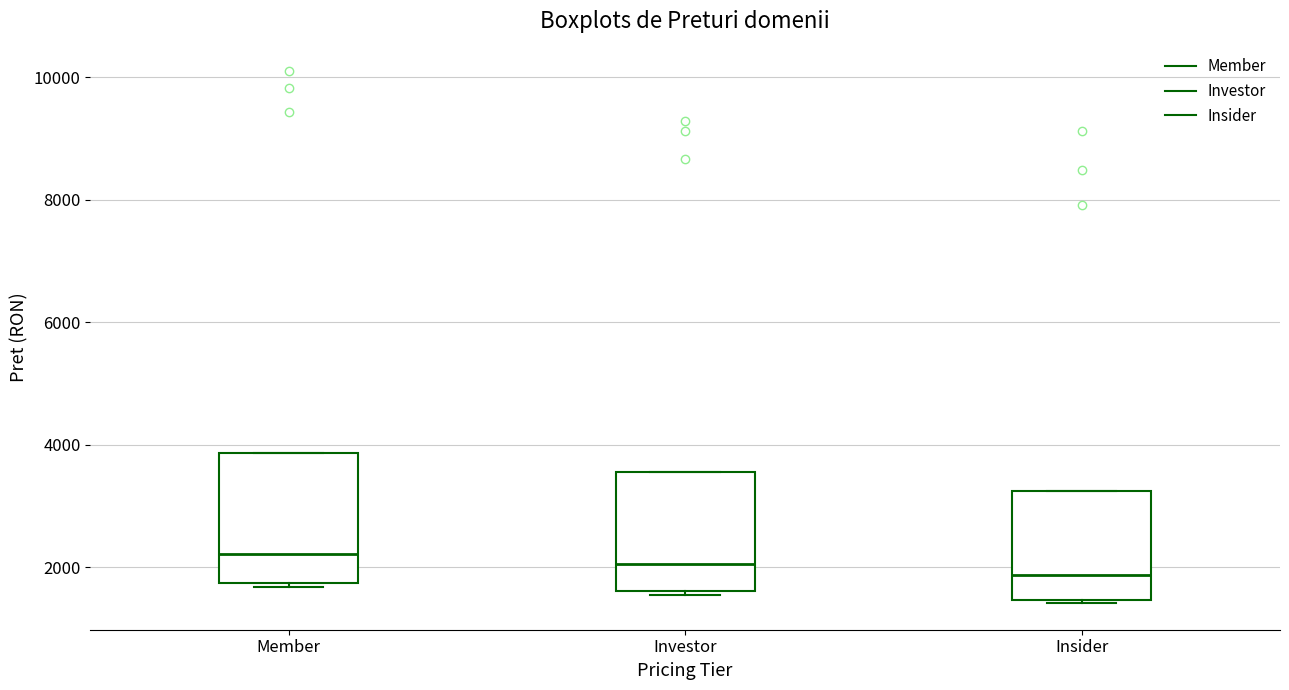

Where is the lower edge of the box for Member on the y-axis? The values are not printed on the chart, so give them approximately, as read against the axis.

1800